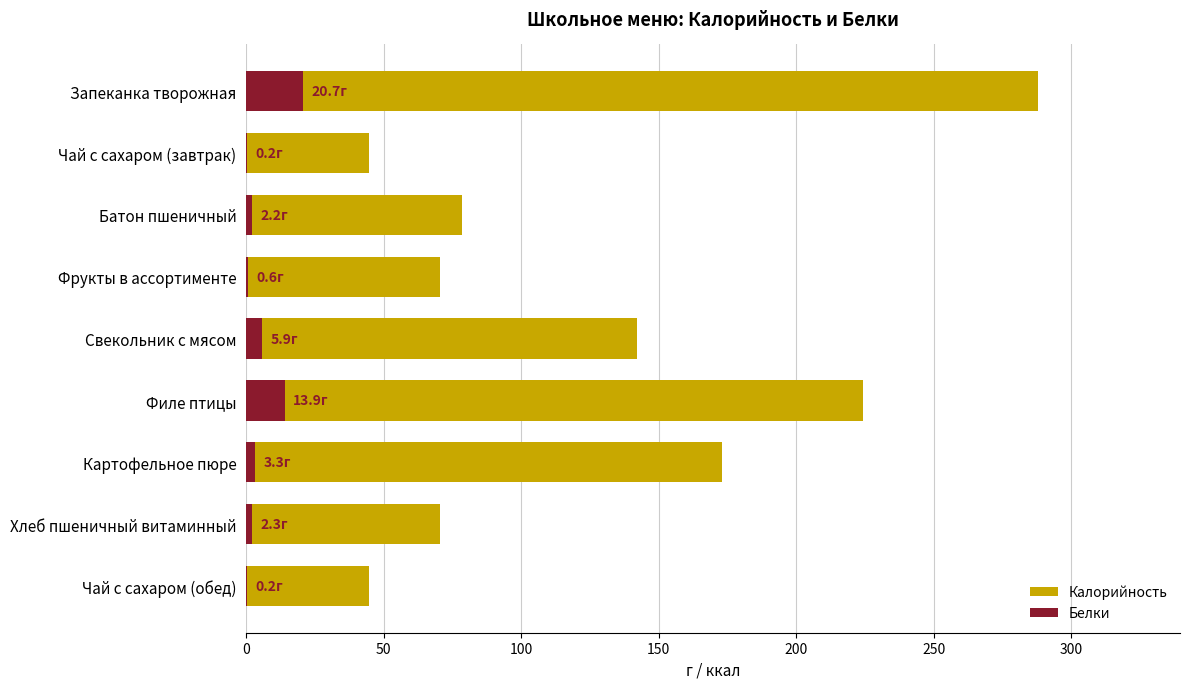

Is it true that Калорийность equals 60.3 at Чай с сахаром (обед)?

False